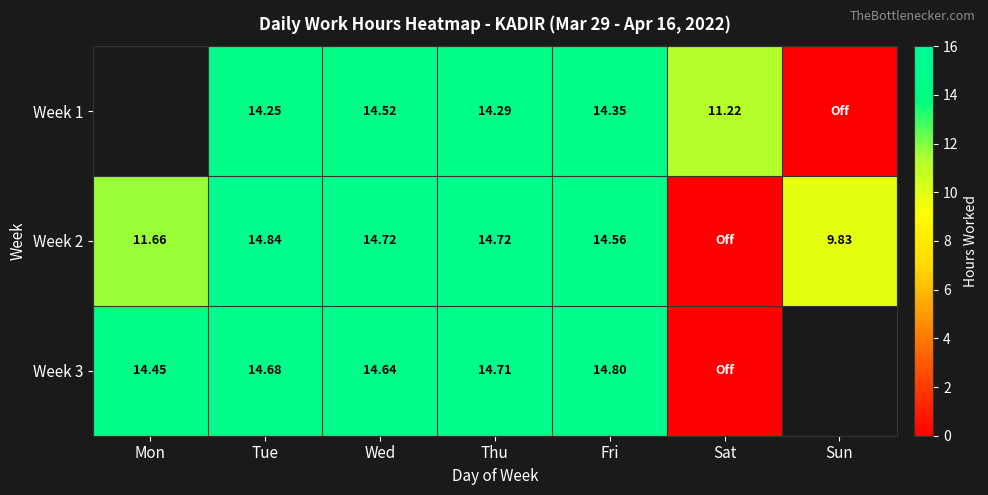

The Week 3 series shows 14.7 at Tue. True or false?

True